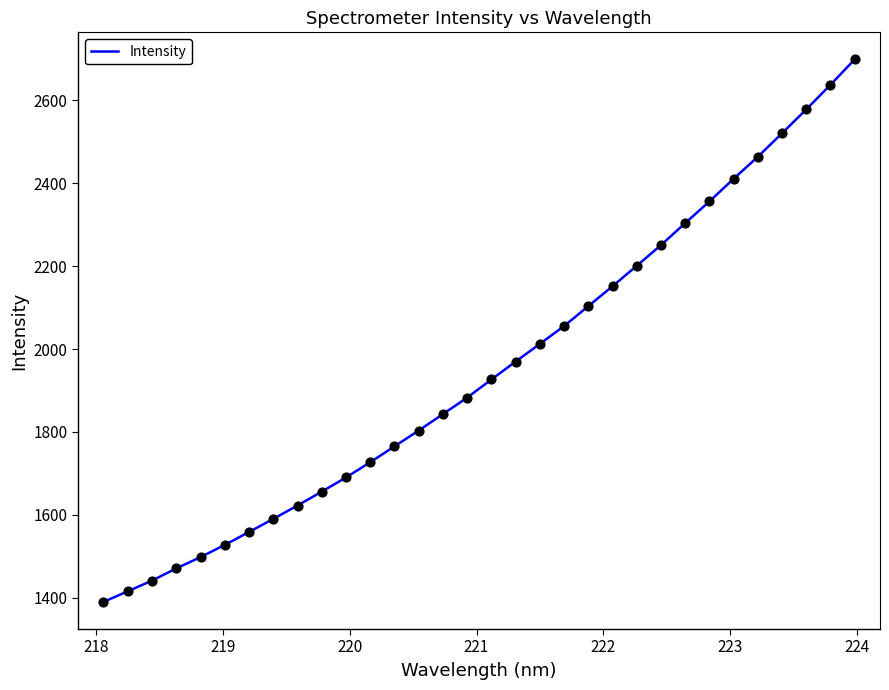

What is the maximum value shown in the chart?

2698.7